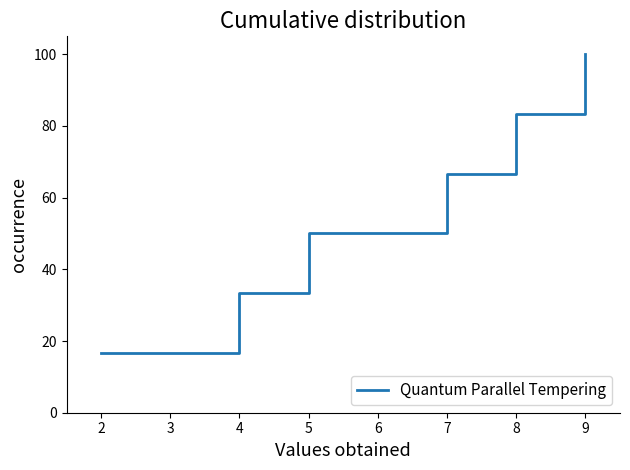

Rank the categories by value from highest to lowest.

9, 8, 7, 5, 4, 2